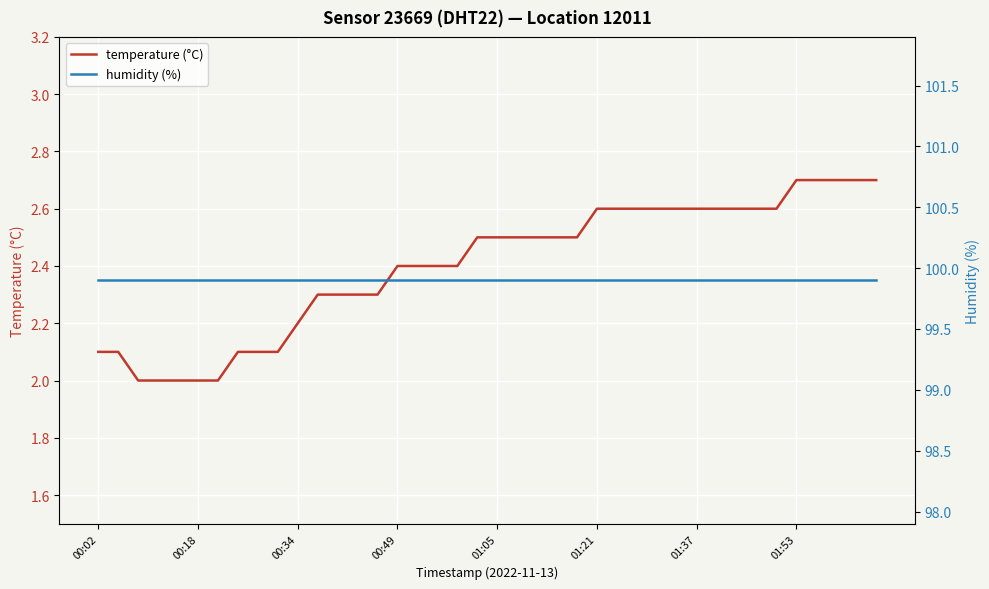

The temperature (°C) series shows 3.1 at 00:34. True or false?

False